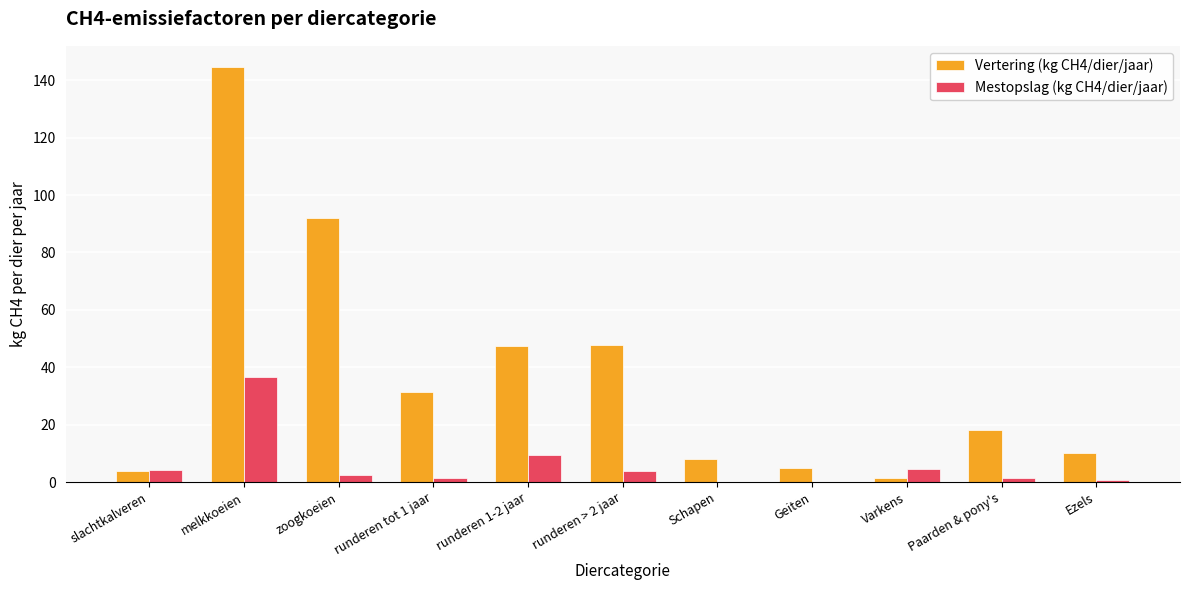

Which category has the highest value in the Vertering (kg CH4/dier/jaar) series?

melkkoeien